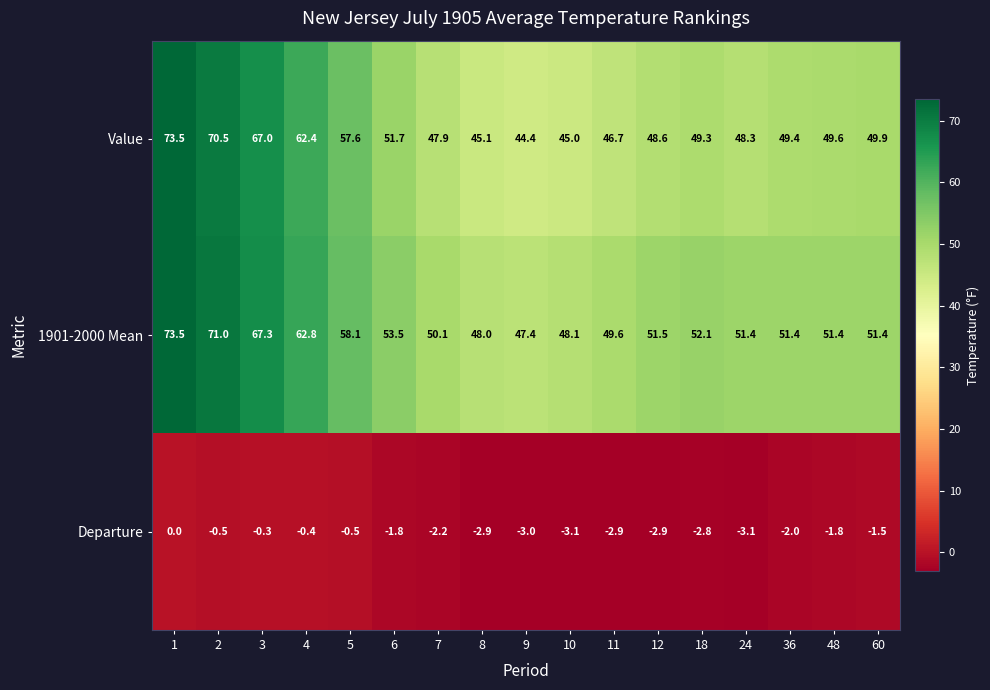

Which series has the largest total across all categories?

1901-2000 Mean